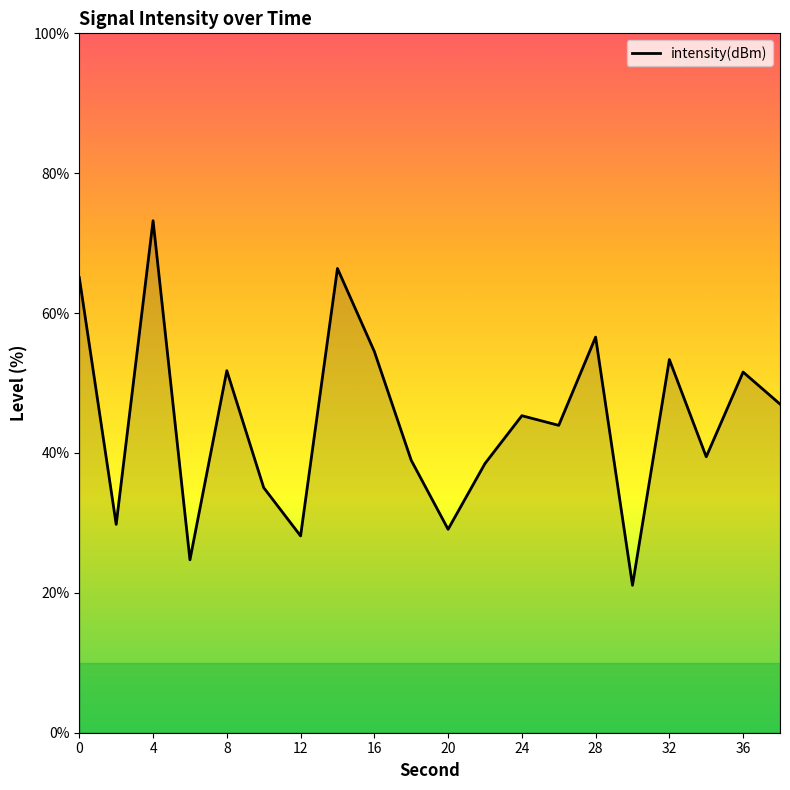

How many categories are shown in the chart?

20